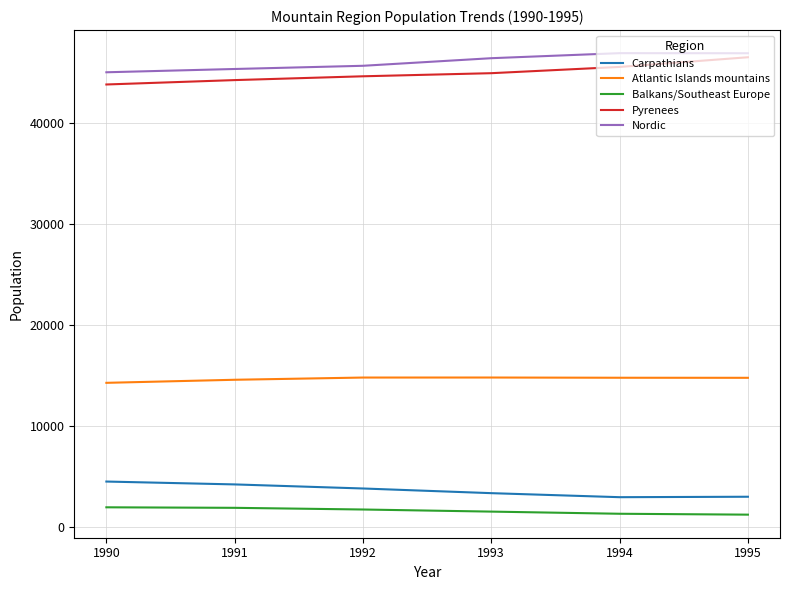

True or false: Nordic and Carpathians intersect in this chart.

False